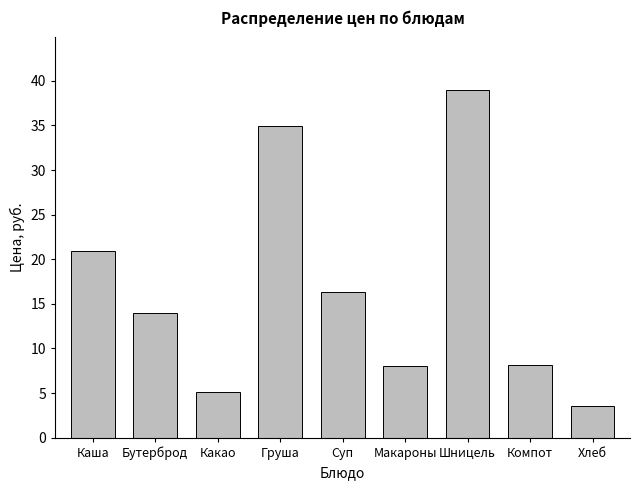

The value at Шницель is 25.2. True or false?

False